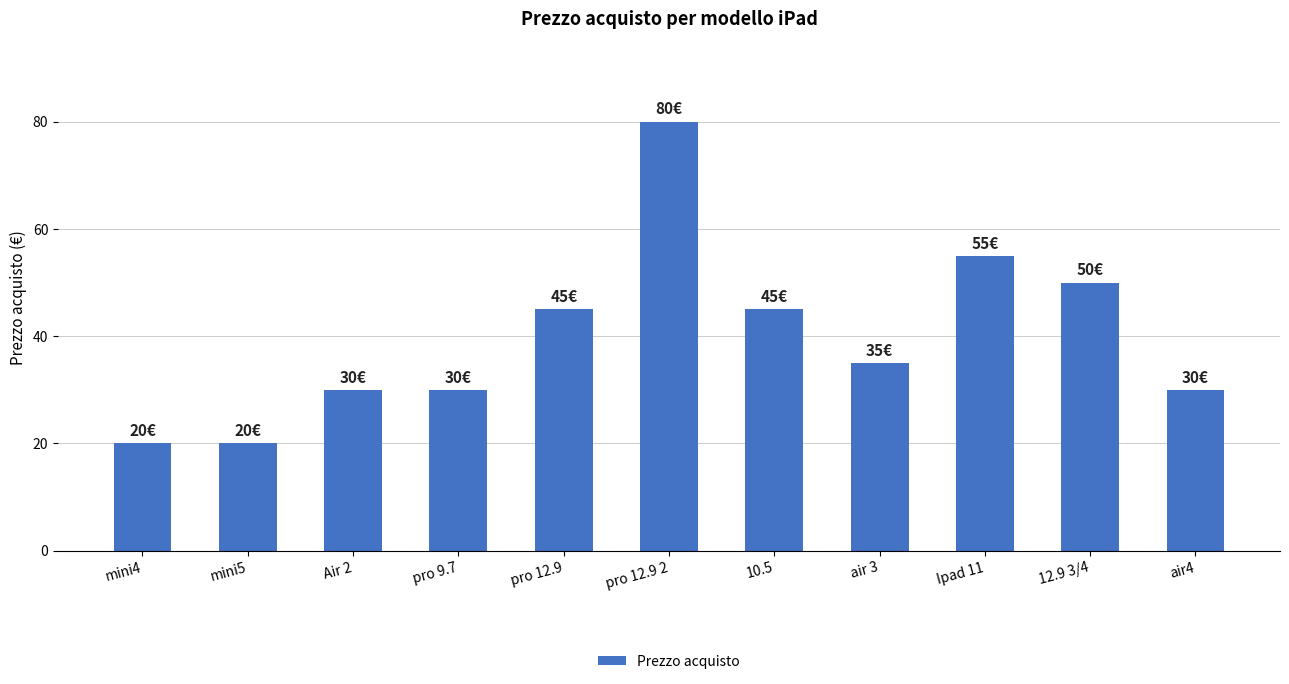

Which label corresponds to the largest value in the chart?

pro 12.9 2